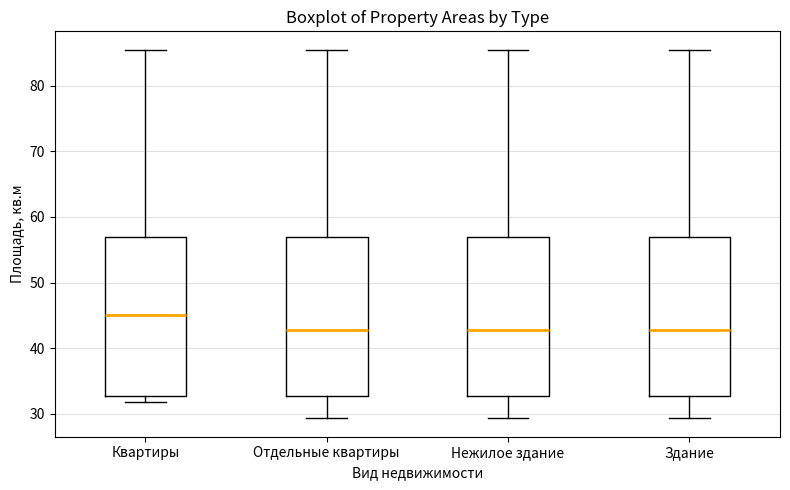

Reading left to right, transcribe this box plot: for each box, give where its median line is, the range the box spans, and where its two whiskers end, as read against the y-axis. The values are not printed on the chart, so give them approximately, as read against the axis.

Квартиры: median 45, box 33 to 57, whiskers 32 to 86
Отдельные квартиры: median 43, box 33 to 57, whiskers 29 to 86
Нежилое здание: median 43, box 33 to 57, whiskers 29 to 86
Здание: median 43, box 33 to 57, whiskers 29 to 86